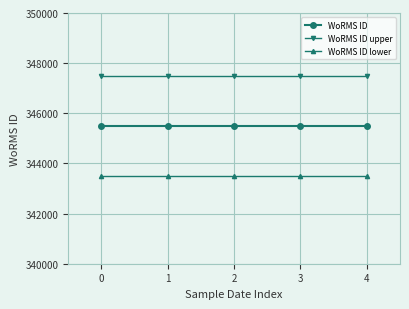

What is the total value across all series at 1?

1036512